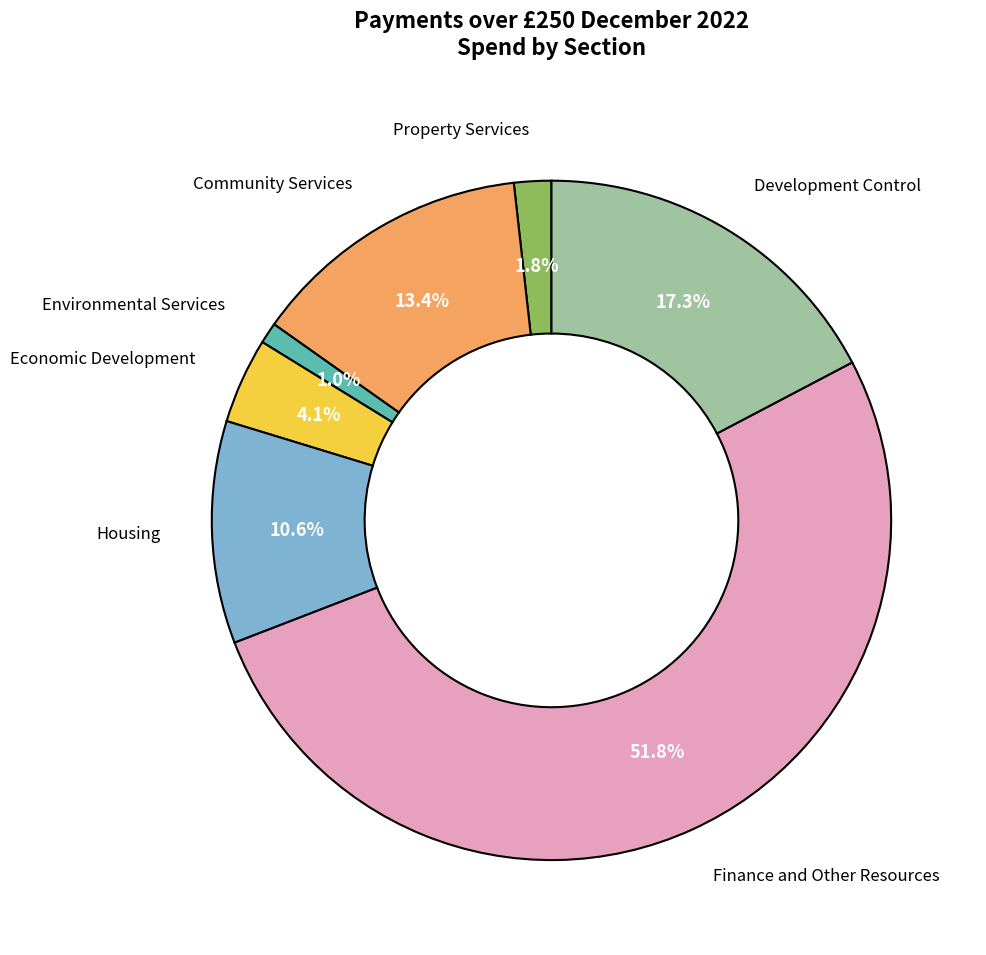

Is it true that Environmental Services is 1% of the pie?

True